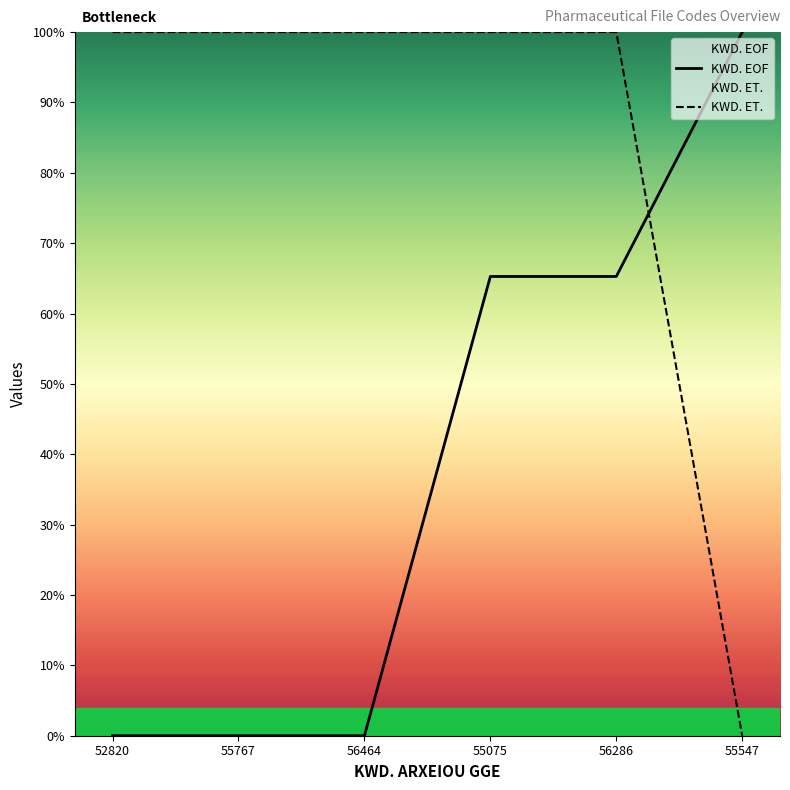

Which series has the largest total across all categories?

KWD. ET.